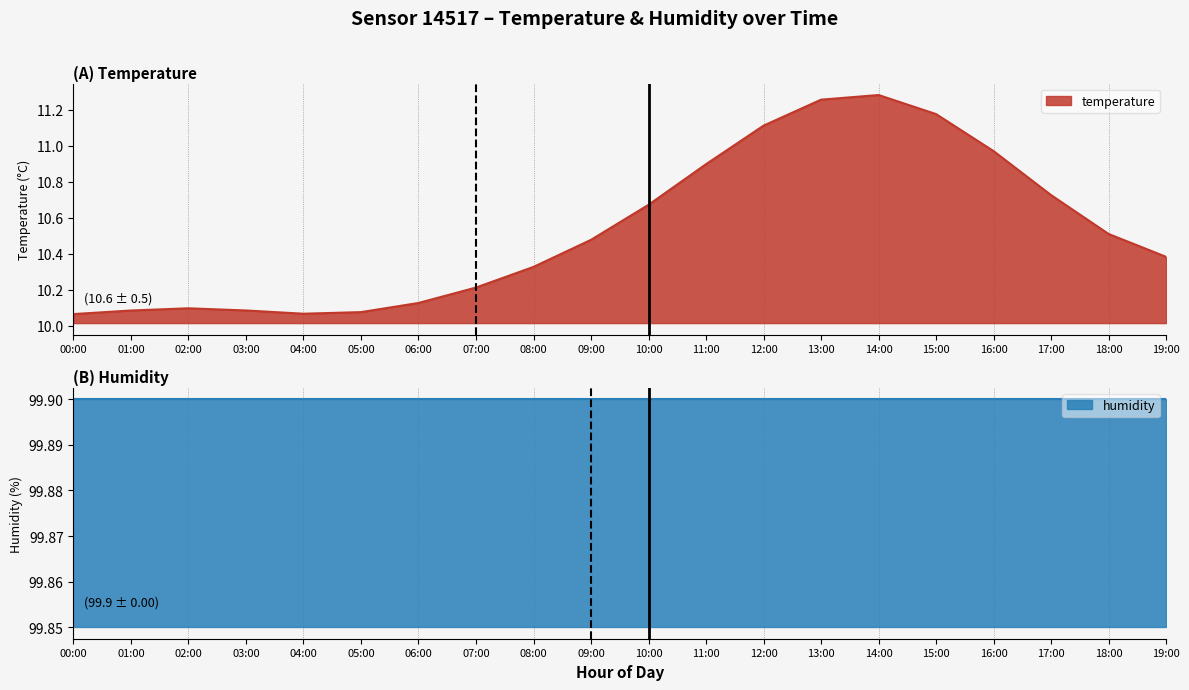

How many lines are shown in the chart?

1